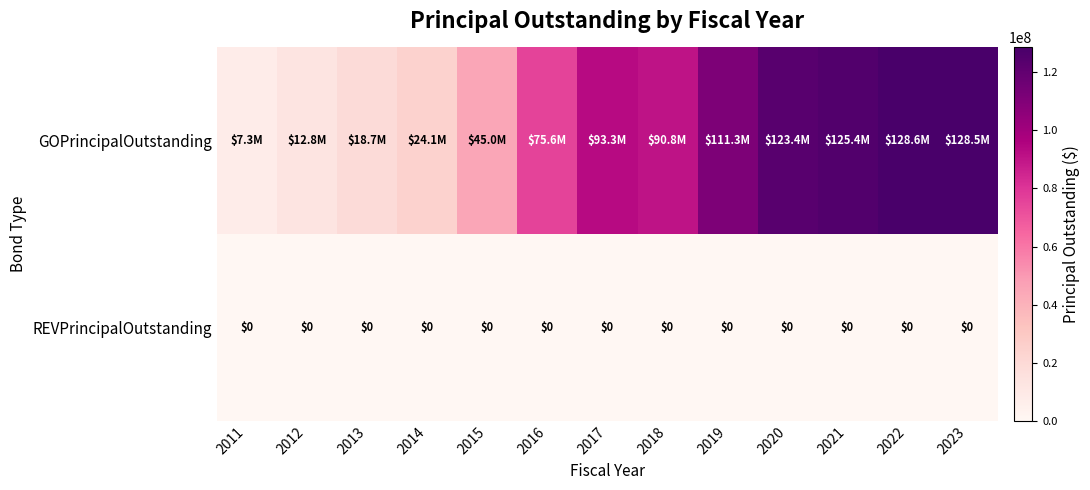

Is it true that REVPrincipalOutstanding equals 0 at 2023?

True